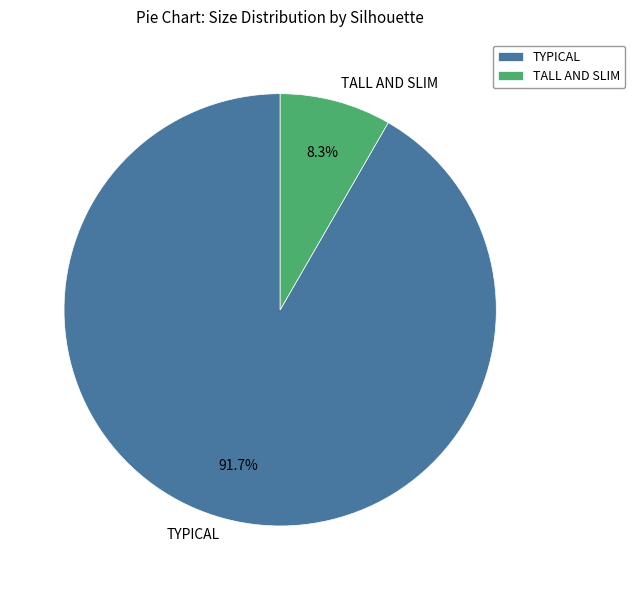

Which has a higher value, TALL AND SLIM or TYPICAL?

TYPICAL